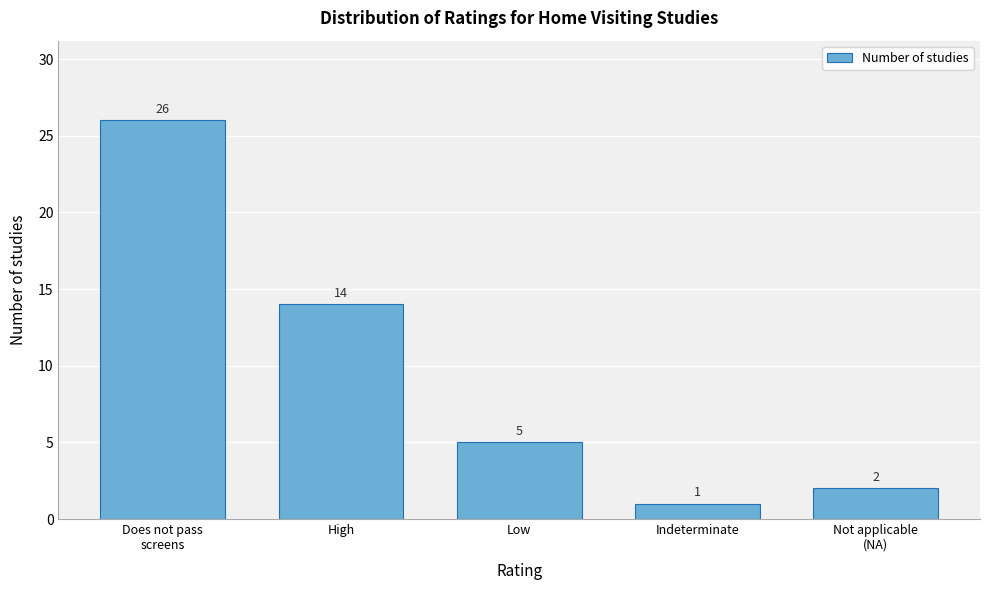

Reading right to left, list all the values displayed in this chart.

2	1	5	14	26